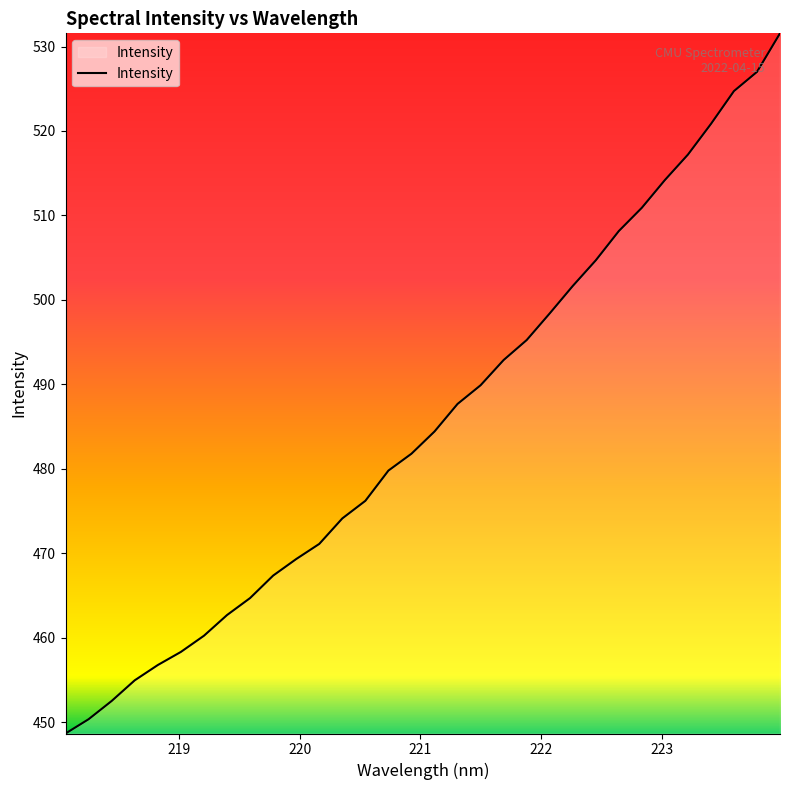

What is the average value?

485.6